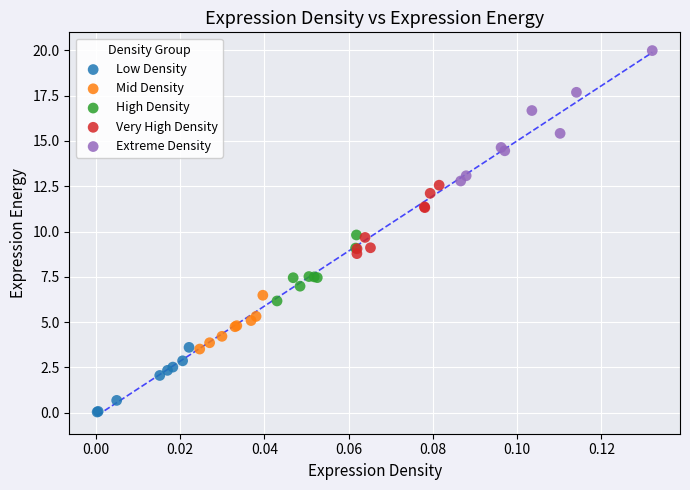

Which series reaches the maximum Y coordinate?

Extreme Density